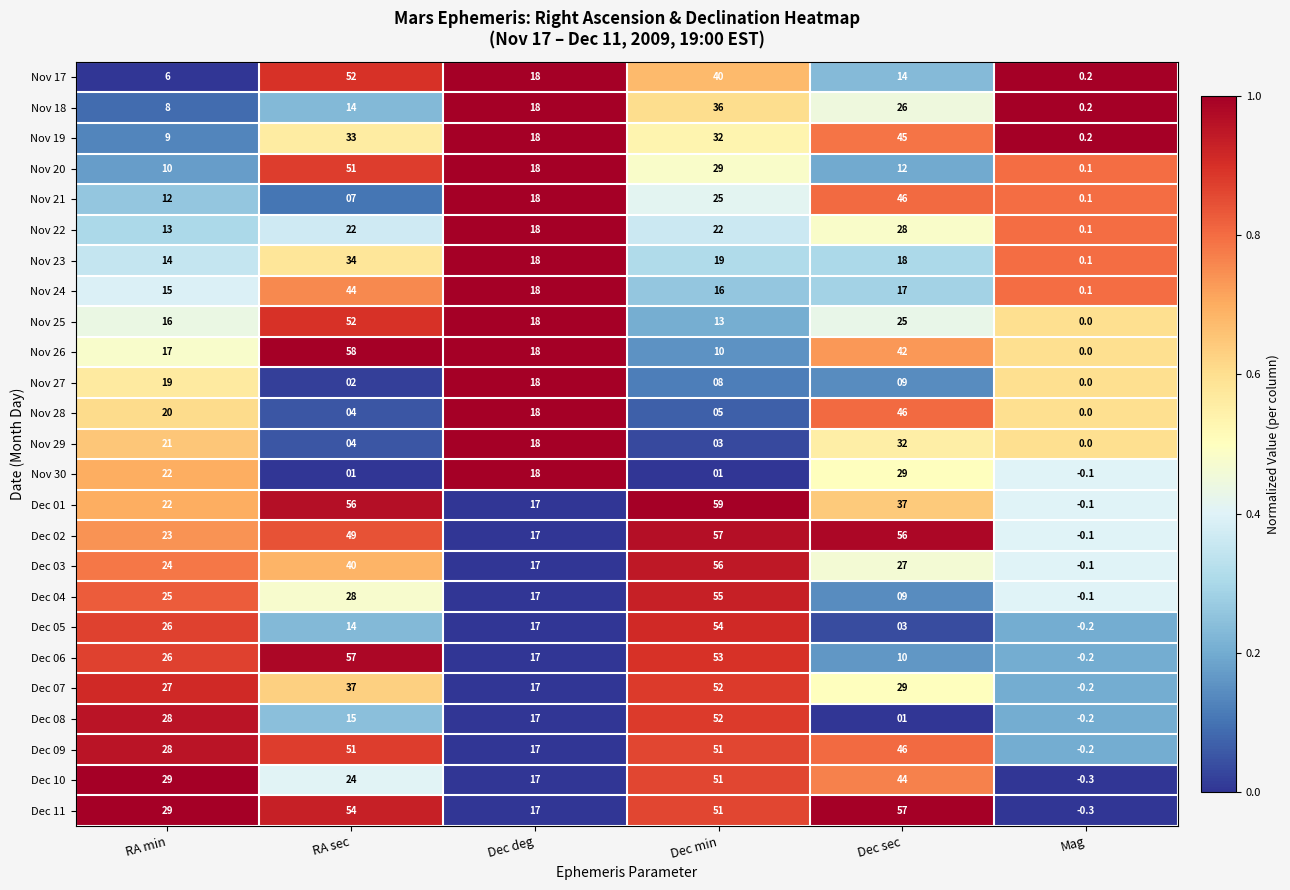

The value of Dec 08 at Dec deg is 17.0. True or false?

True